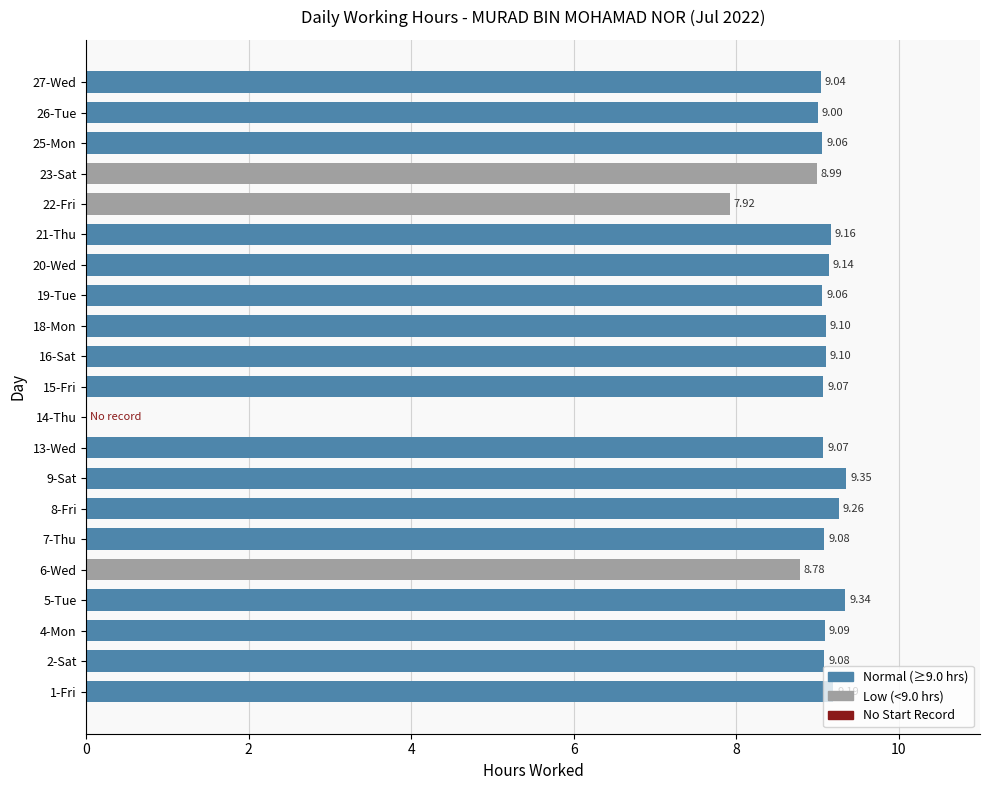

Between 22-Fri and 14-Thu, which is larger?

22-Fri